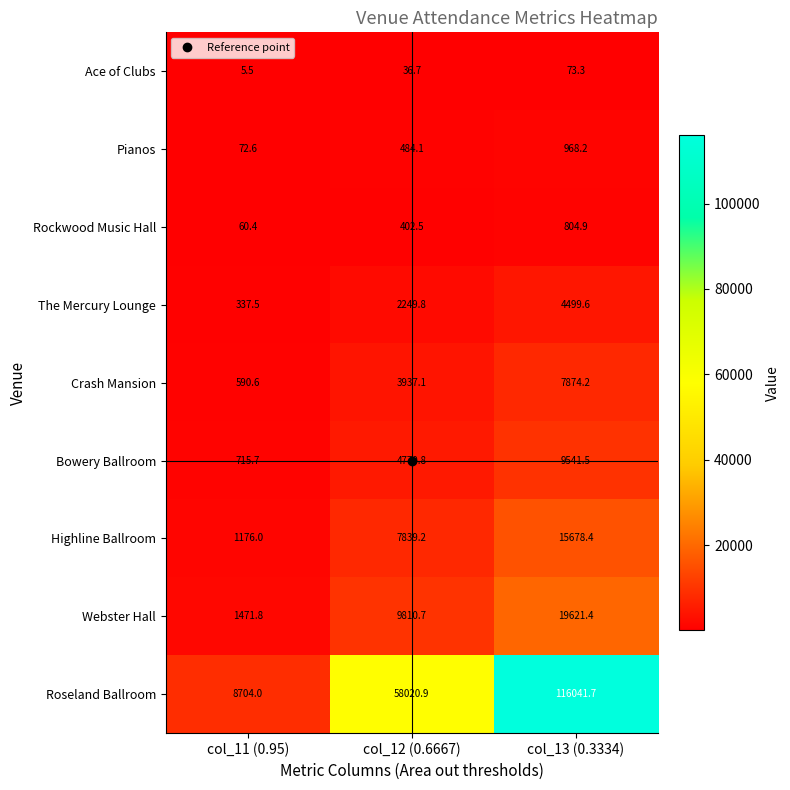

Which label corresponds to the largest value in the chart?

col_13 (0.3334)